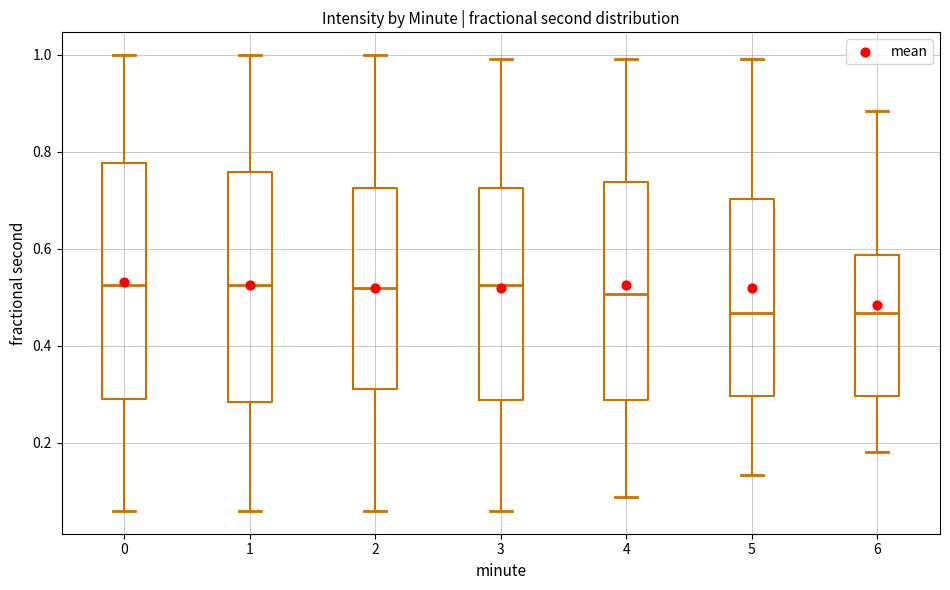

Reading left to right, transcribe this box plot: for each box, give where its median line is, the range the box spans, and where its two whiskers end, as read against the y-axis. The values are not printed on the chart, so give them approximately, as read against the axis.

0: median 0.52, box 0.28 to 0.78, whiskers 0.06 to 1.00
1: median 0.52, box 0.28 to 0.76, whiskers 0.06 to 1.00
2: median 0.52, box 0.30 to 0.72, whiskers 0.06 to 1.00
3: median 0.52, box 0.28 to 0.72, whiskers 0.06 to 1.00
4: median 0.50, box 0.28 to 0.74, whiskers 0.08 to 1.00
5: median 0.46, box 0.30 to 0.70, whiskers 0.14 to 1.00
6: median 0.46, box 0.30 to 0.58, whiskers 0.18 to 0.88